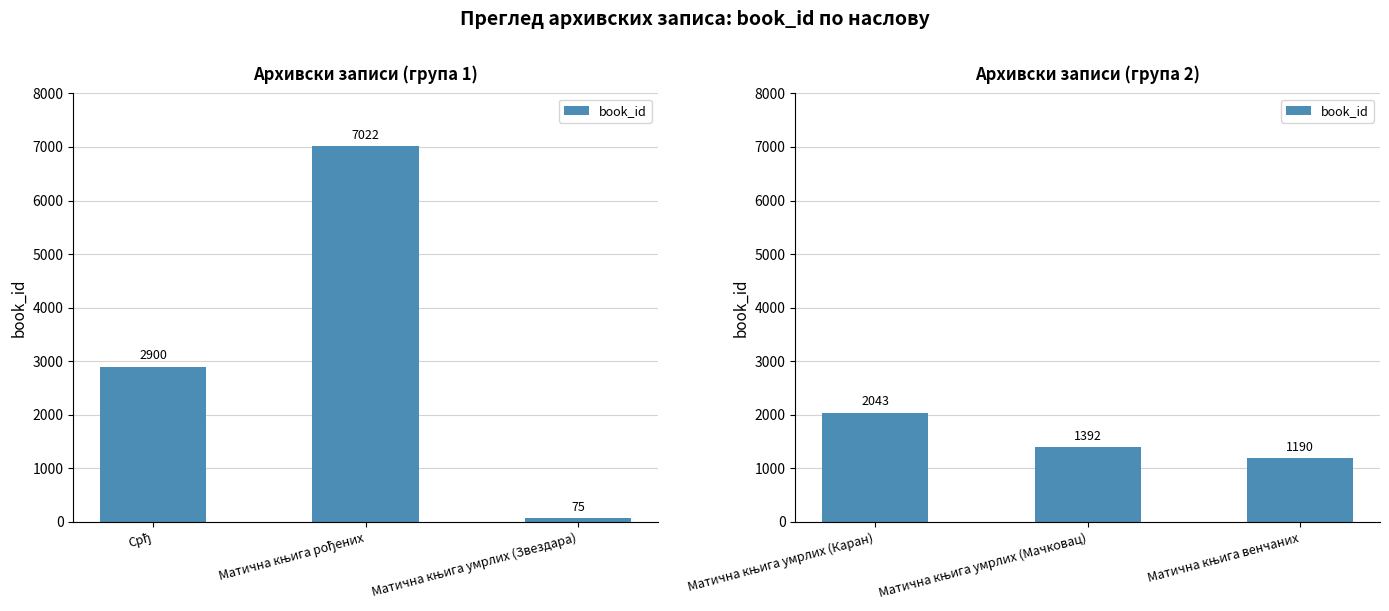

Does the chart contain stacked bars?

No